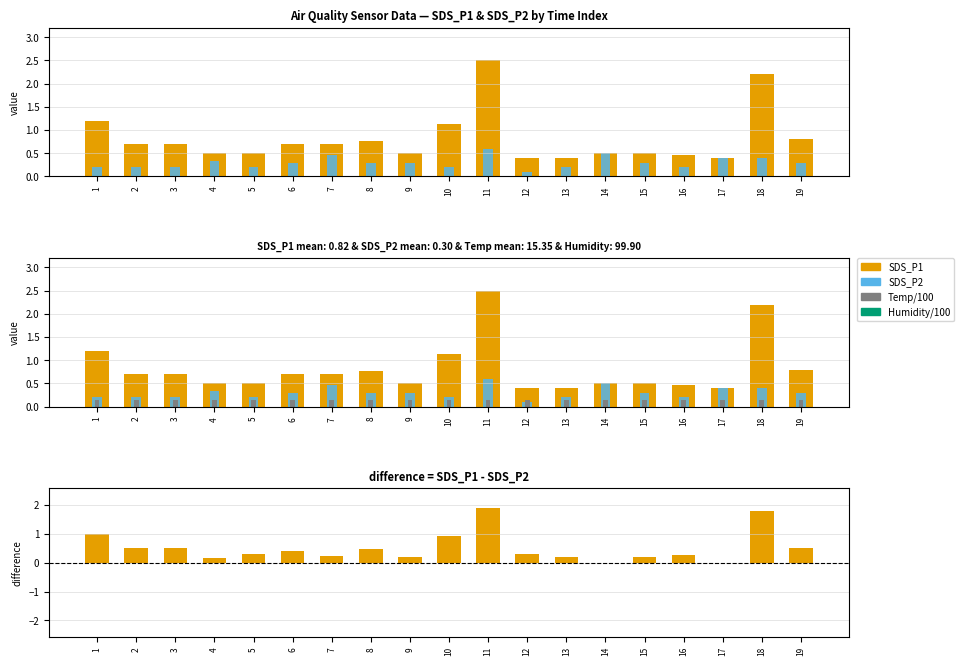

Which series has the largest range (max minus min)?

SDS_P1